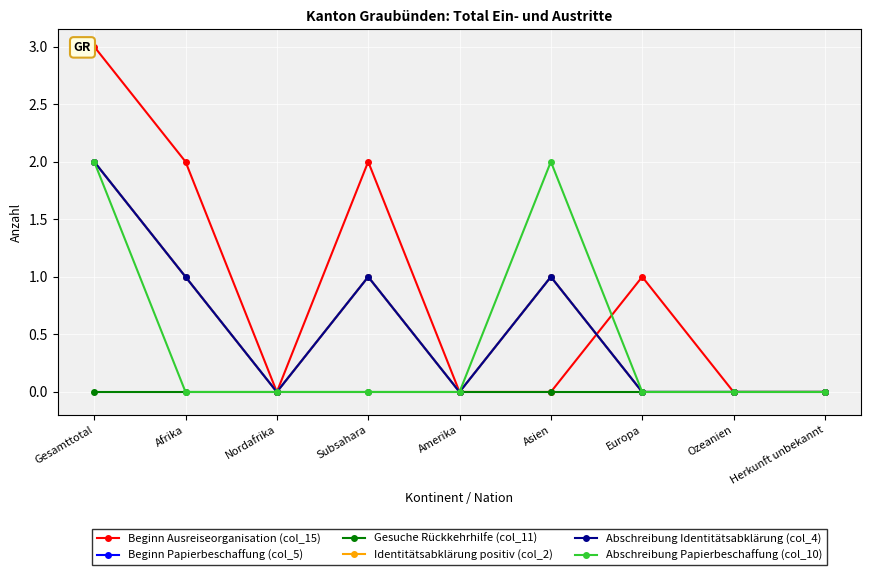

Which series has the largest total across all categories?

Beginn Ausreiseorganisation (col_15)